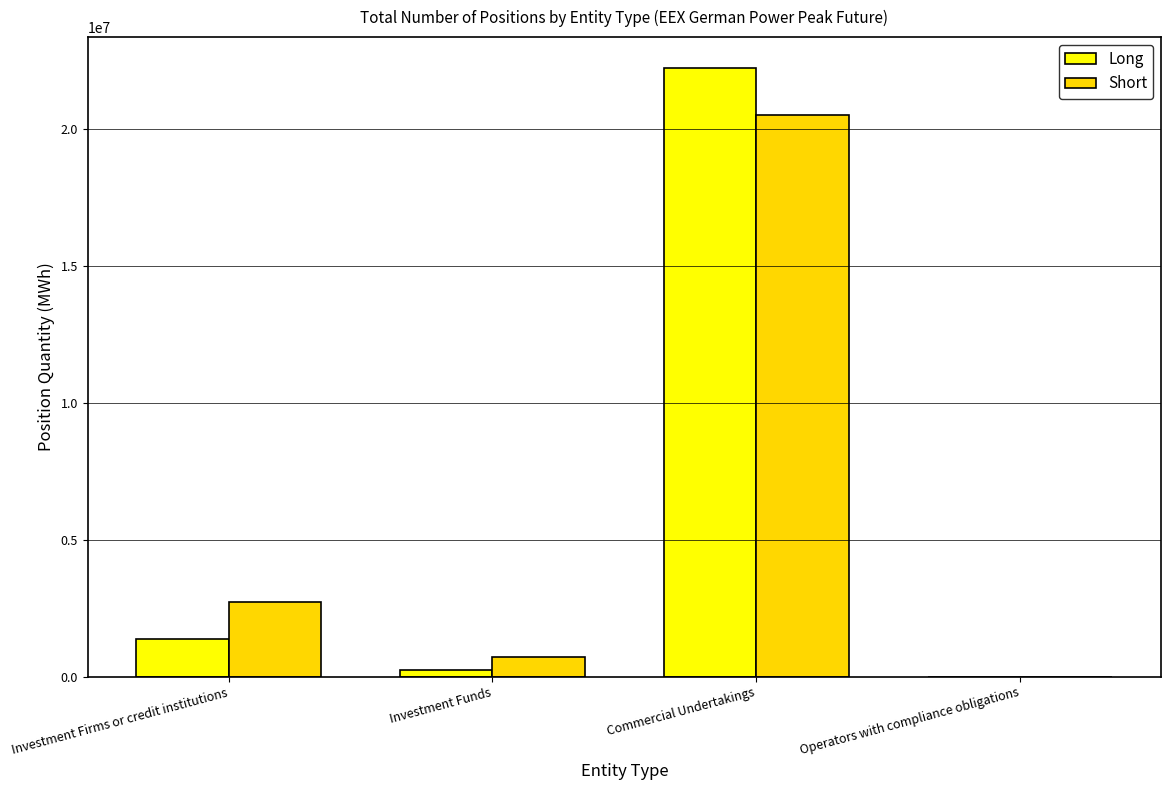

Between Investment Funds and Operators with compliance obligations, which series saw the biggest shift?

Short